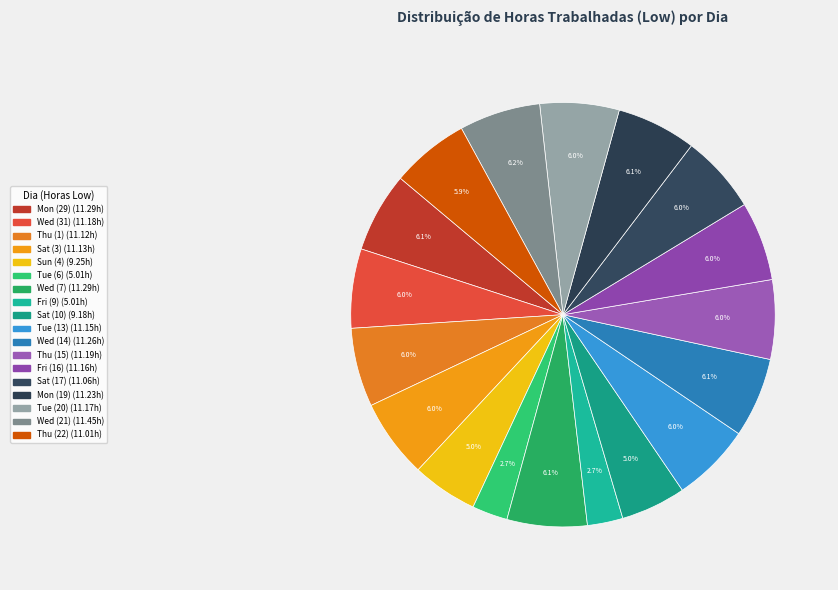

Does any single category account for the majority?

No